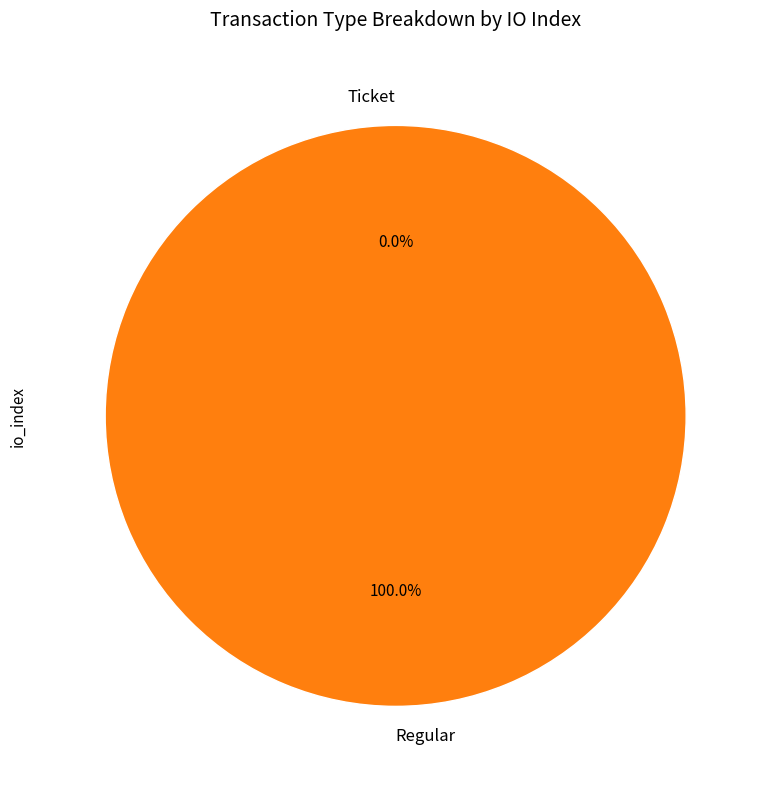

Which category accounts for the majority?

Regular